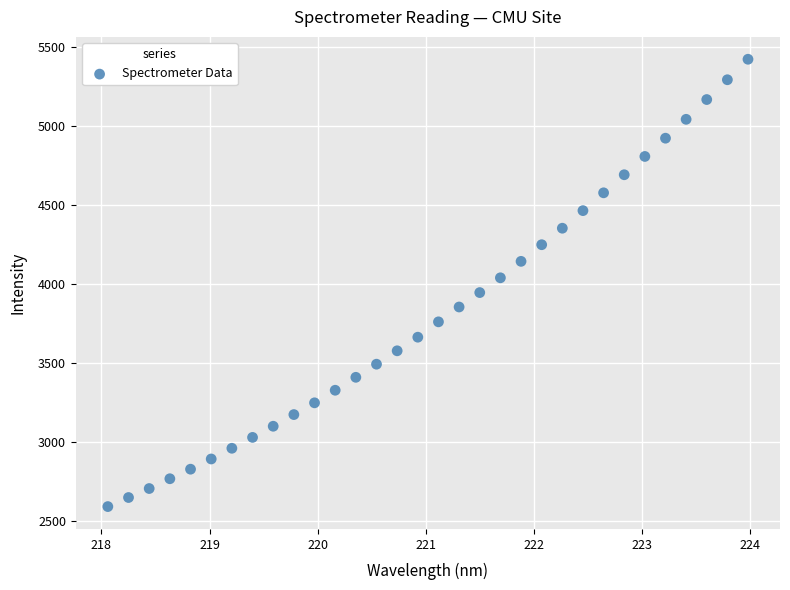

What is the range of X values (max minus min)?

5.9